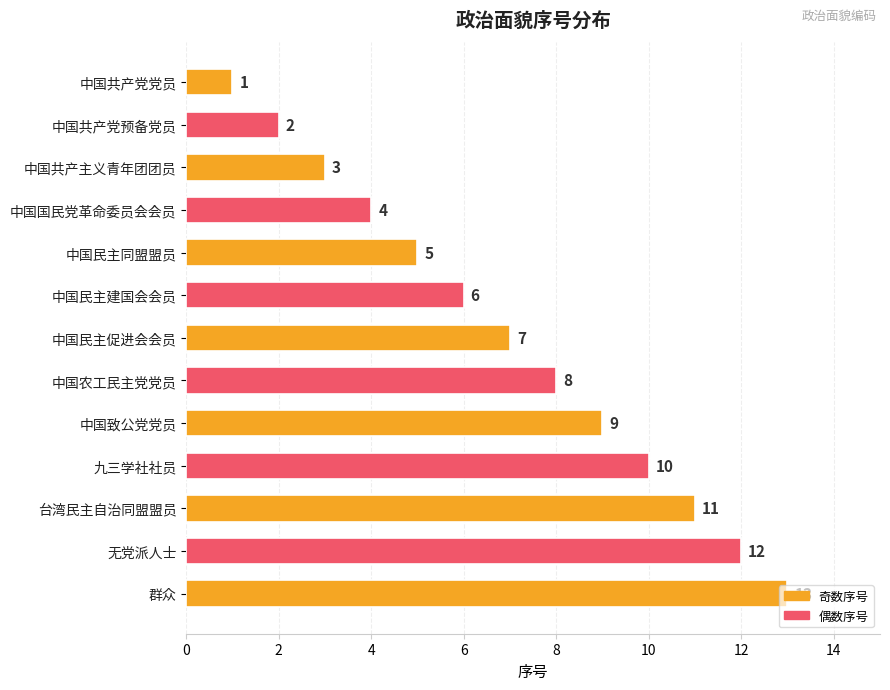

Approximately how many times larger is the value at 中国农工民主党党员 compared to 群众?

0.6